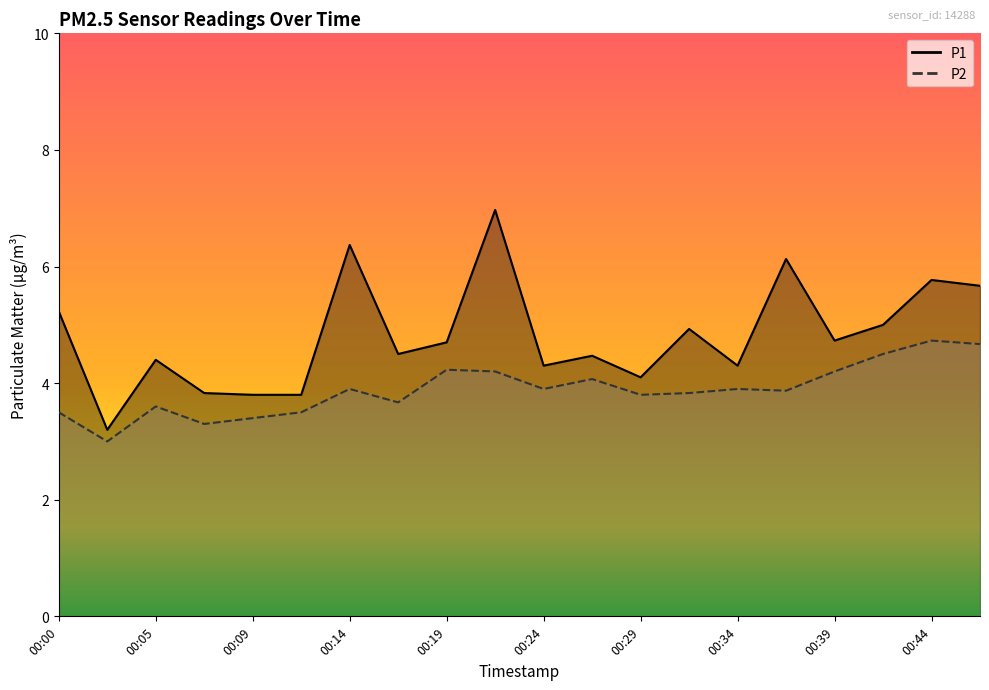

The P1 series shows 5.8 at 00:44. True or false?

True